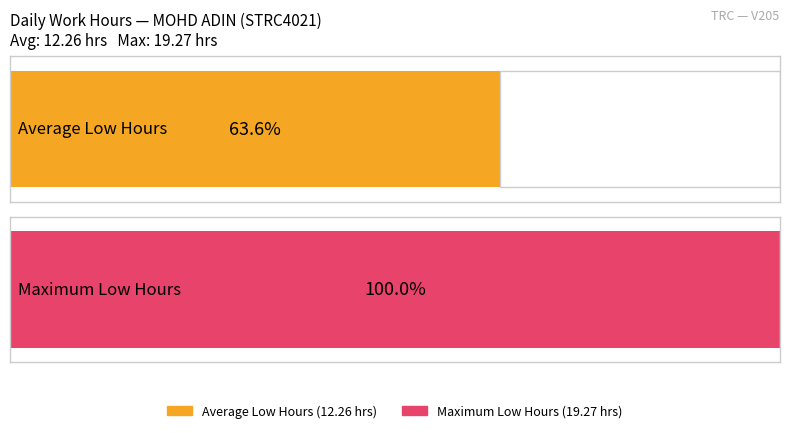

Does the chart contain stacked bars?

No